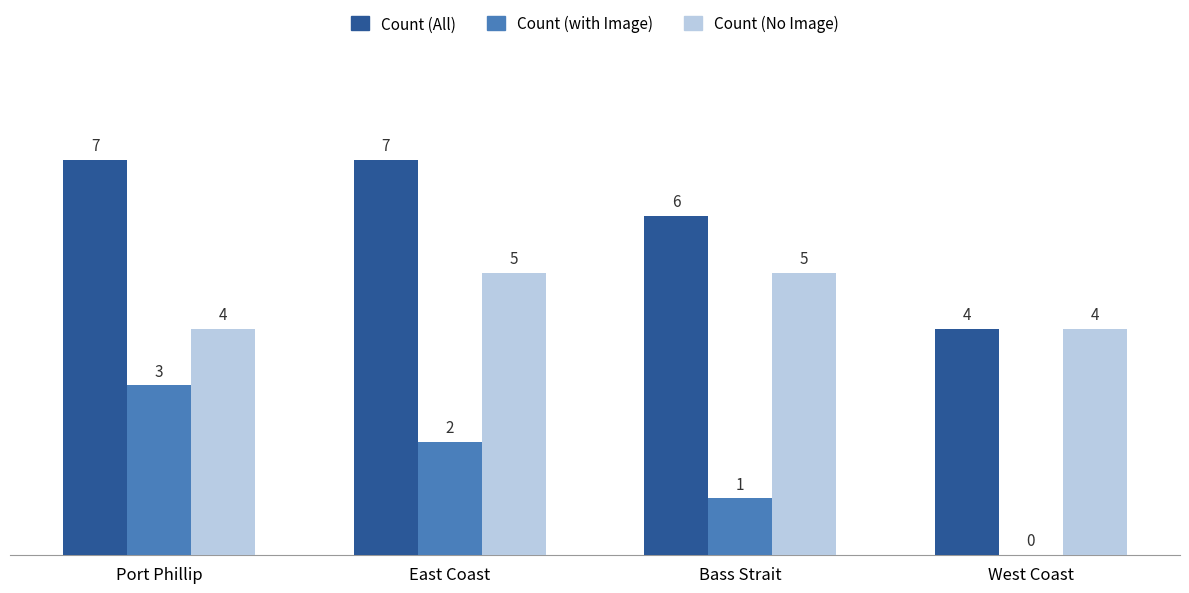

Read the Count (with Image) value at East Coast.

2